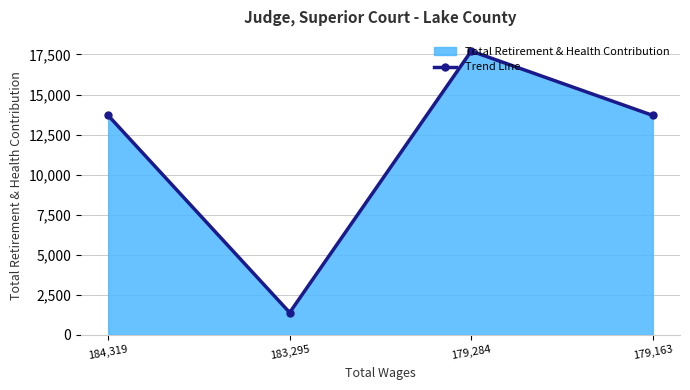

What is the value of the 2nd point from the left?

1390